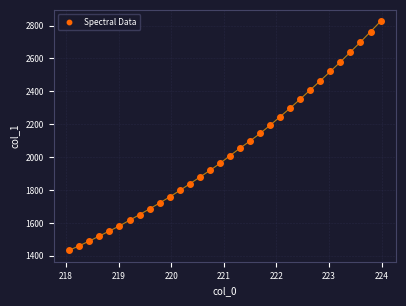

What is the range of X values (max minus min)?

5.9